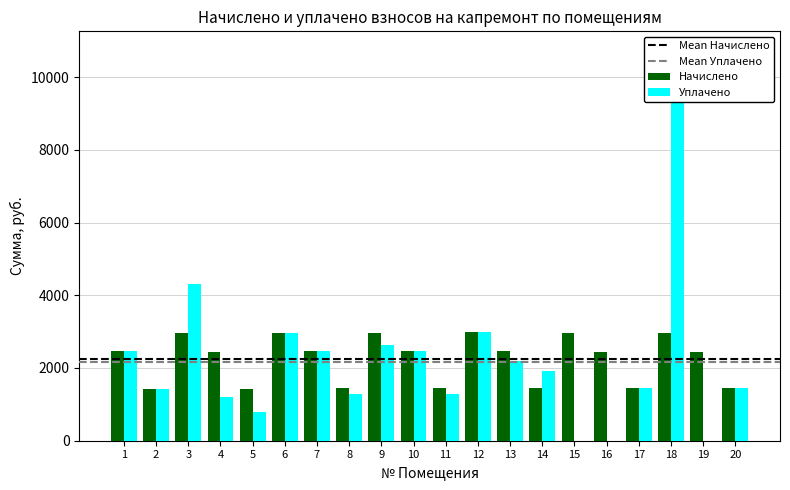

What is the difference between the Уплачено values at 10 and 16?

2470.9